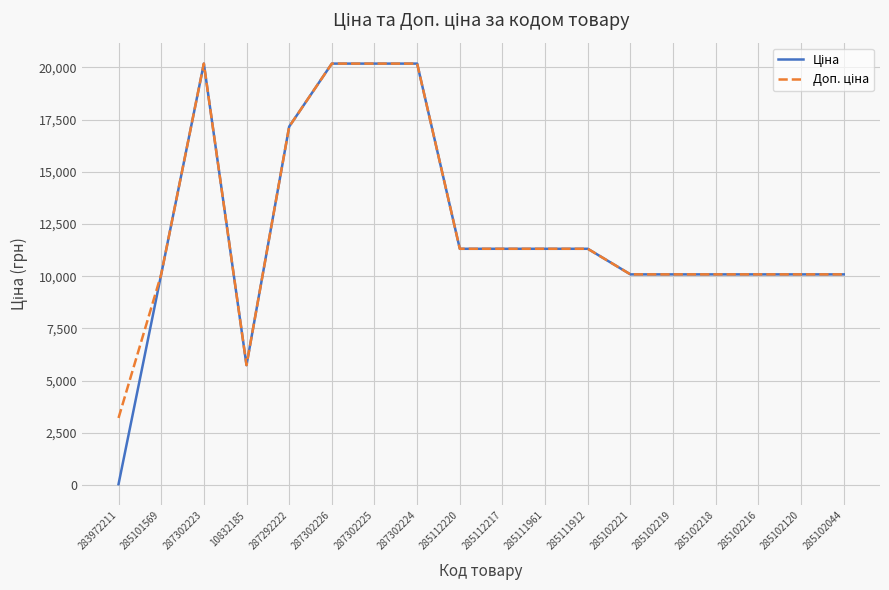

What is the maximum value shown in the chart?

20186.0